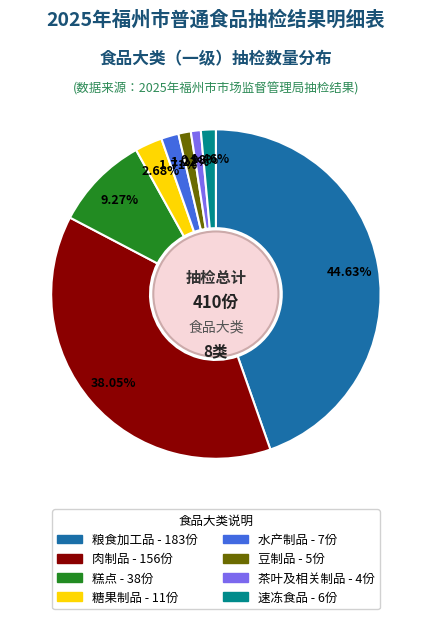

True or false: 糕点 accounts for 1% of the total.

False